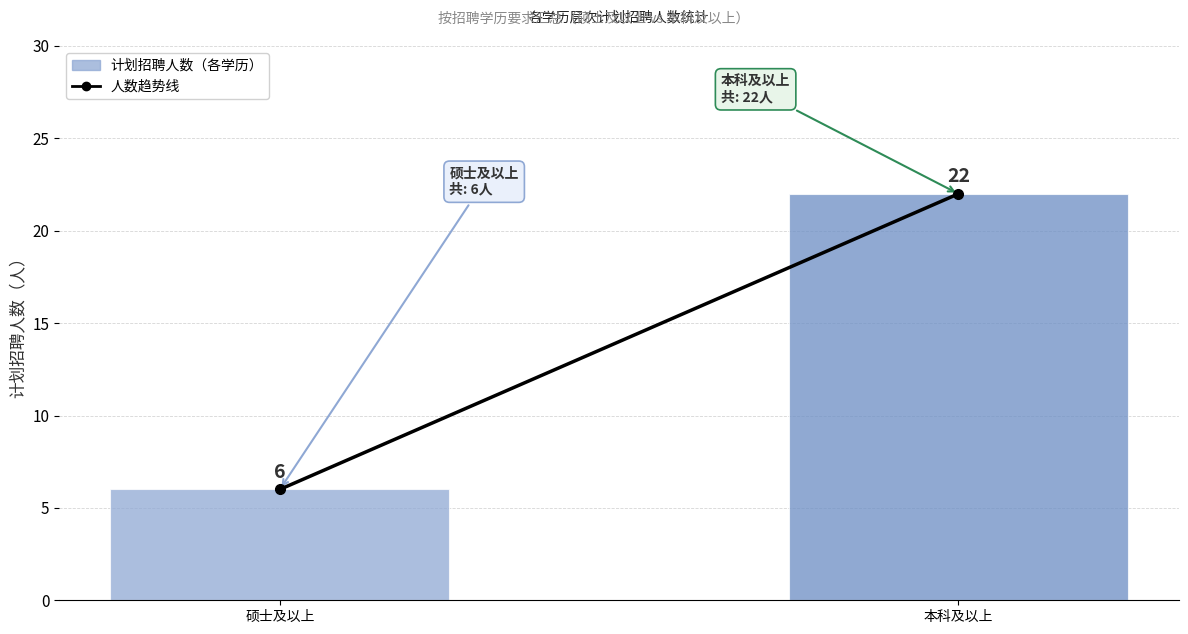

What is the sum of the values at 本科及以上 and 硕士及以上?

28